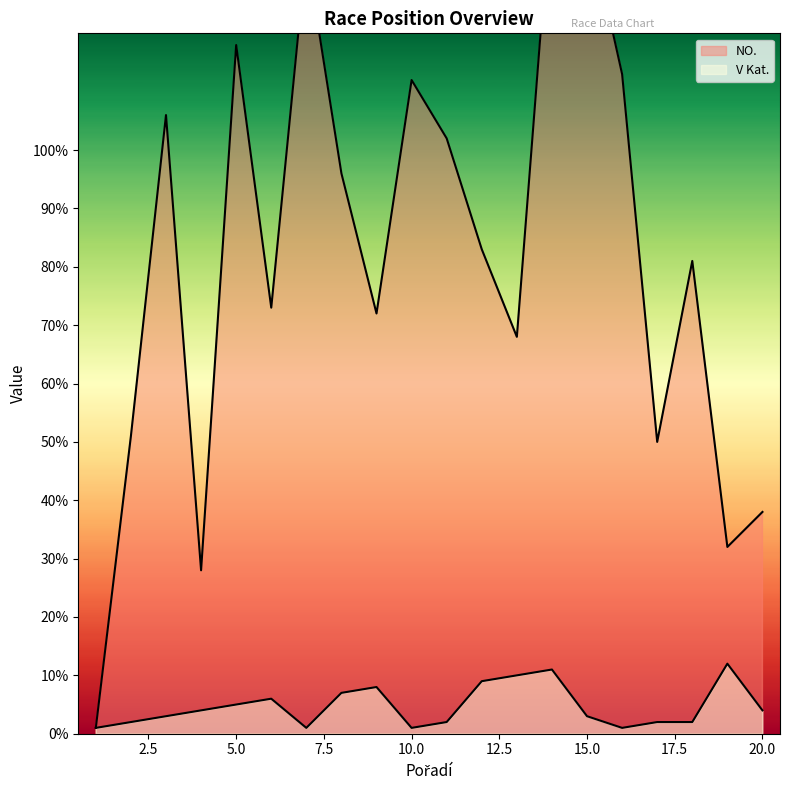

What is the minimum value for NO.?

1